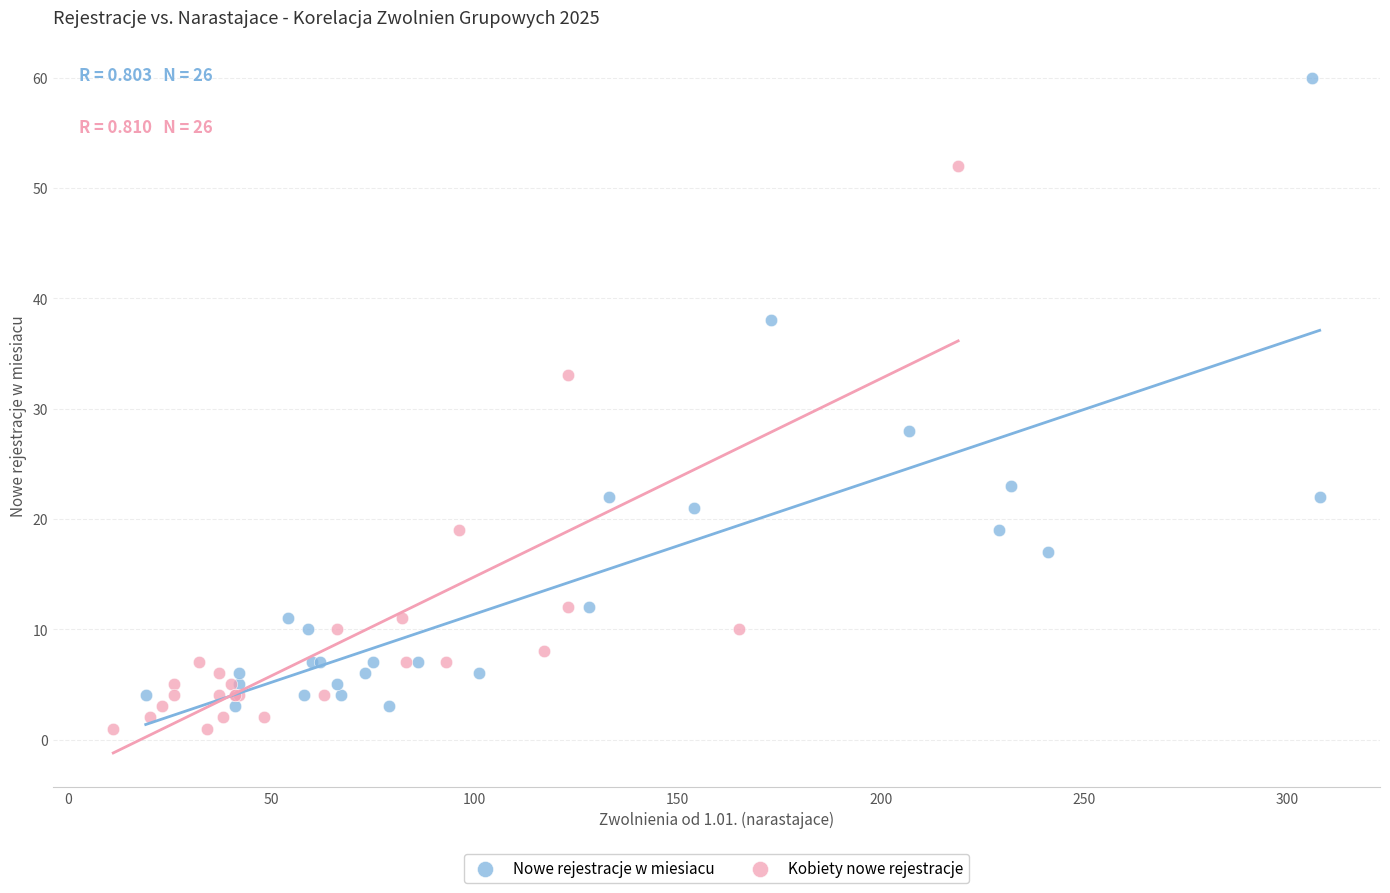

Which series has the widest spread of Y values?

Nowe rejestracje w miesiacu